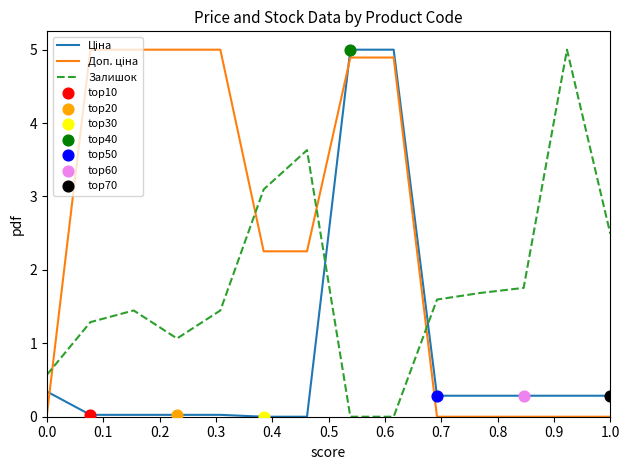

What is the difference between the maximum and minimum values in the Залишок series?

5.0